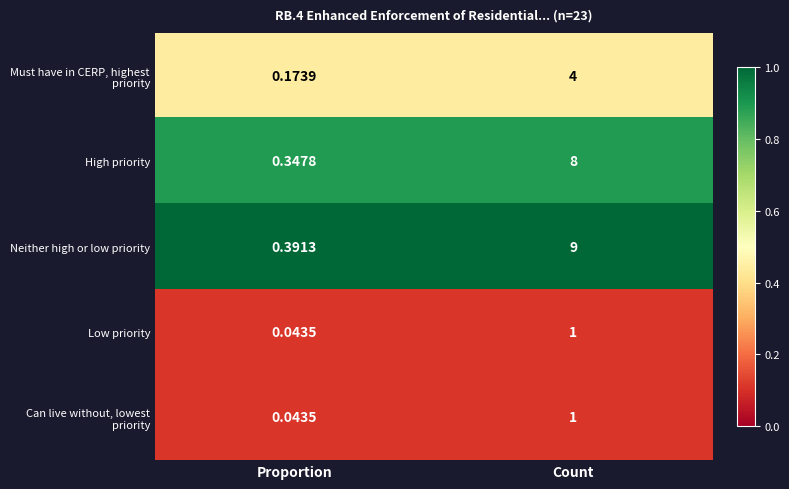

List the labels in order of Neither high or low priority value, largest first.

Count, Proportion